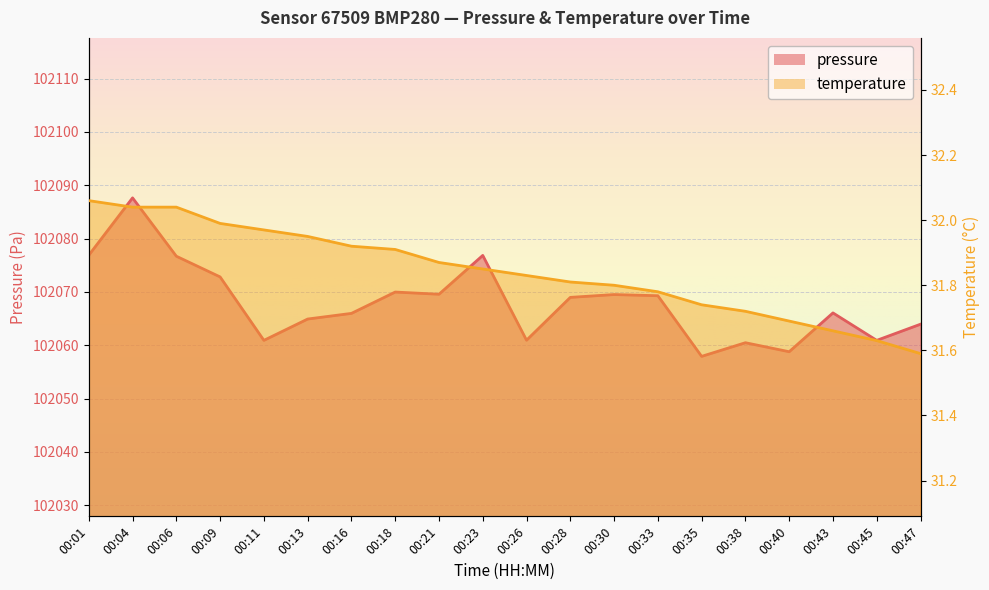

What is the value of the pressure point at the 10th from the left?

102076.8